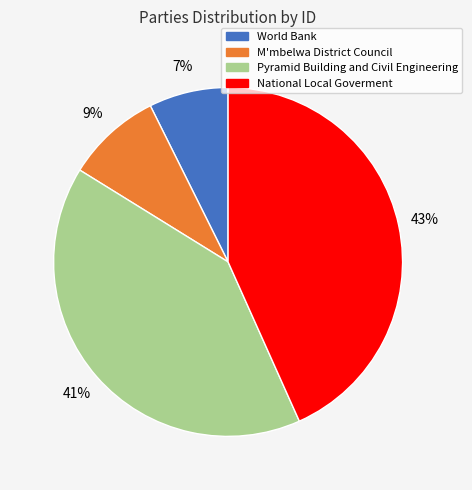

What is the largest slice in the pie chart?

National Local Goverment